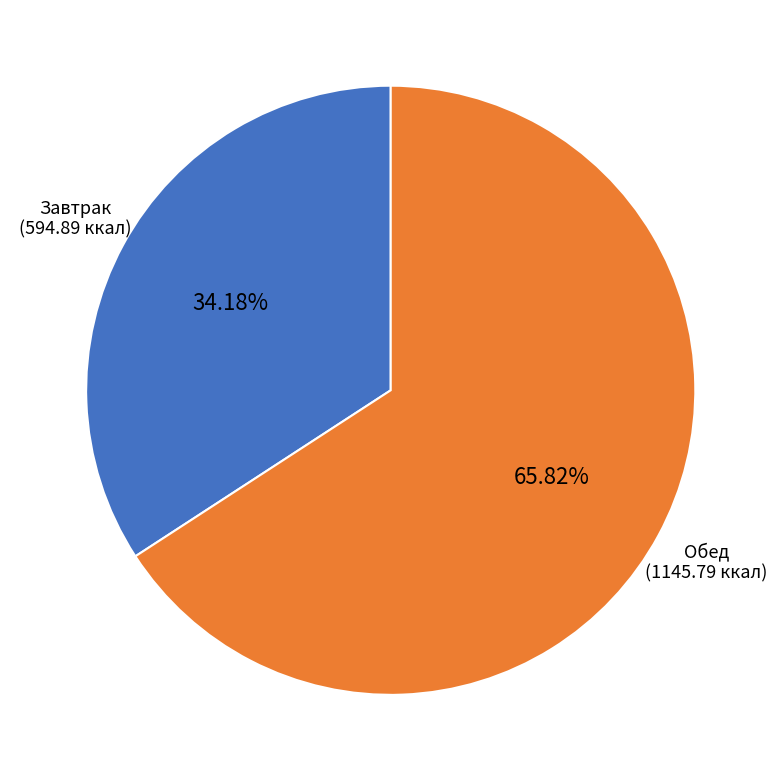

Count the number of slices in the pie.

2